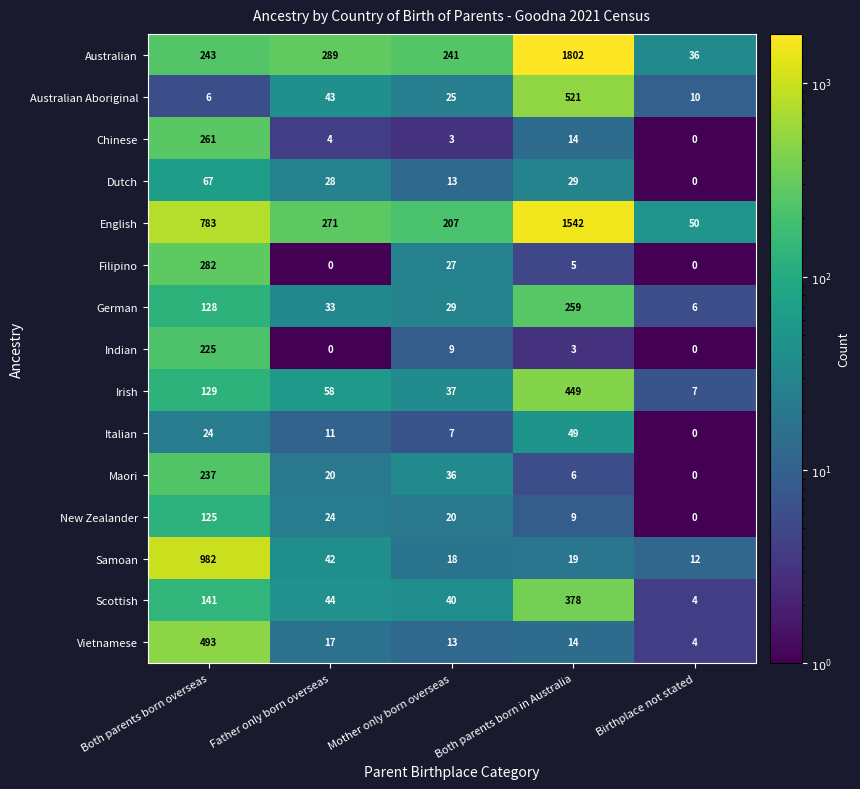

List the series in order of their peak value, highest first.

Australian, English, Samoan, Australian Aboriginal, Vietnamese, Irish, Scottish, Filipino, Chinese, German, Maori, Indian, New Zealander, Dutch, Italian